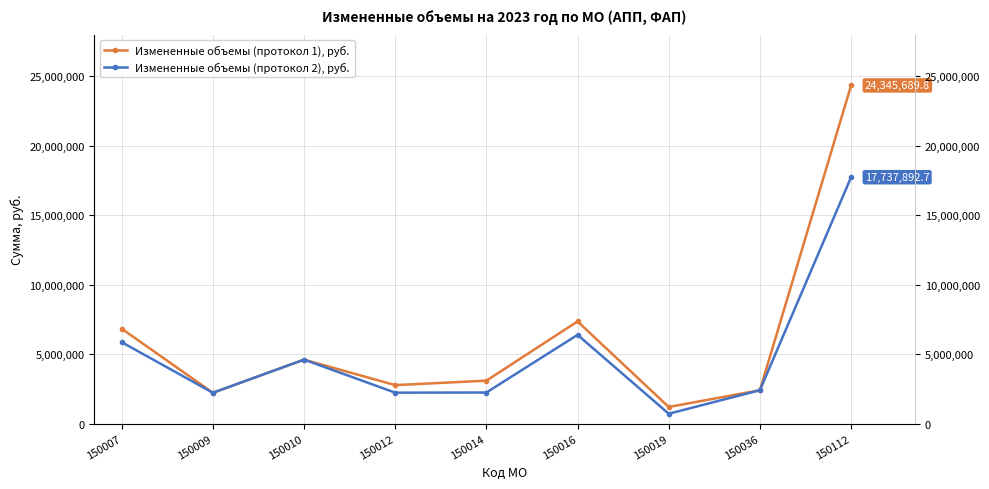

List the labels in order of Измененные объемы (протокол 1), руб. value, largest first.

150112, 150016, 150007, 150010, 150014, 150012, 150036, 150009, 150019